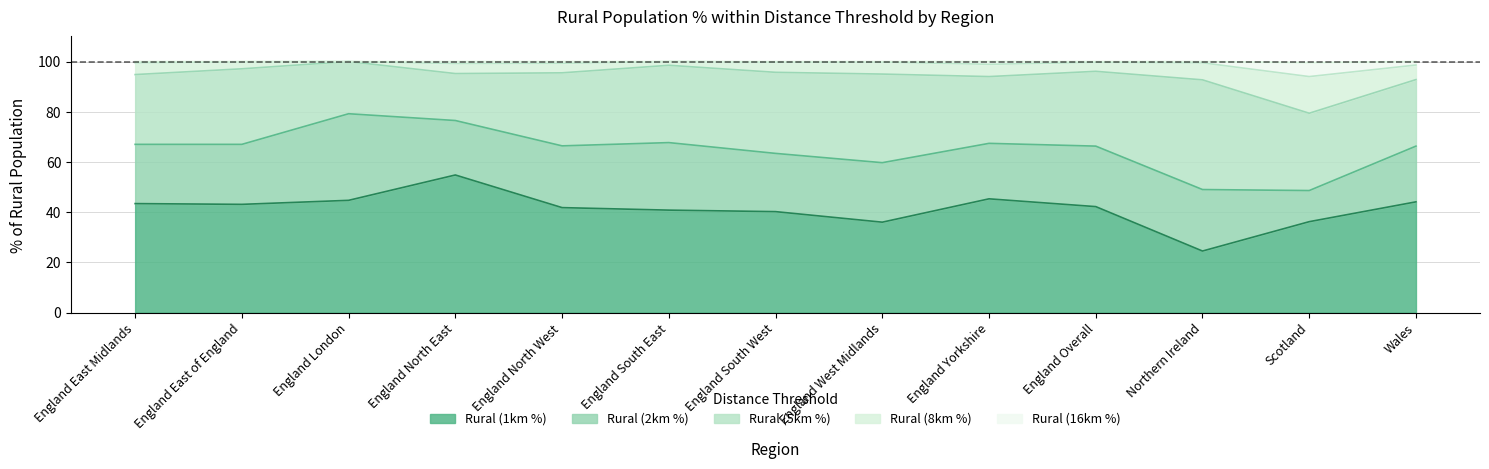

What position from the right is England West Midlands?

6